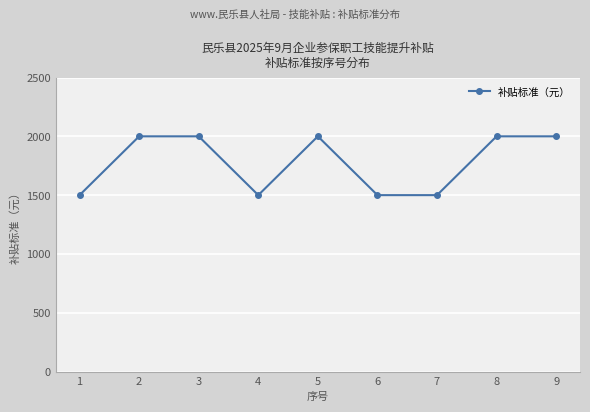

True or false: there are more than 0 points higher than both neighbors.

True